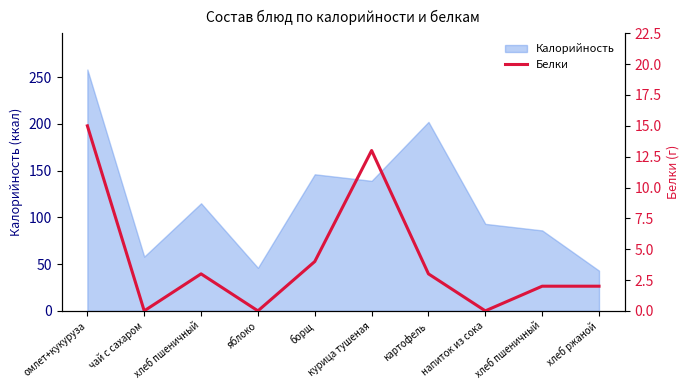

The value at чай с сахаром is 0. True or false?

True